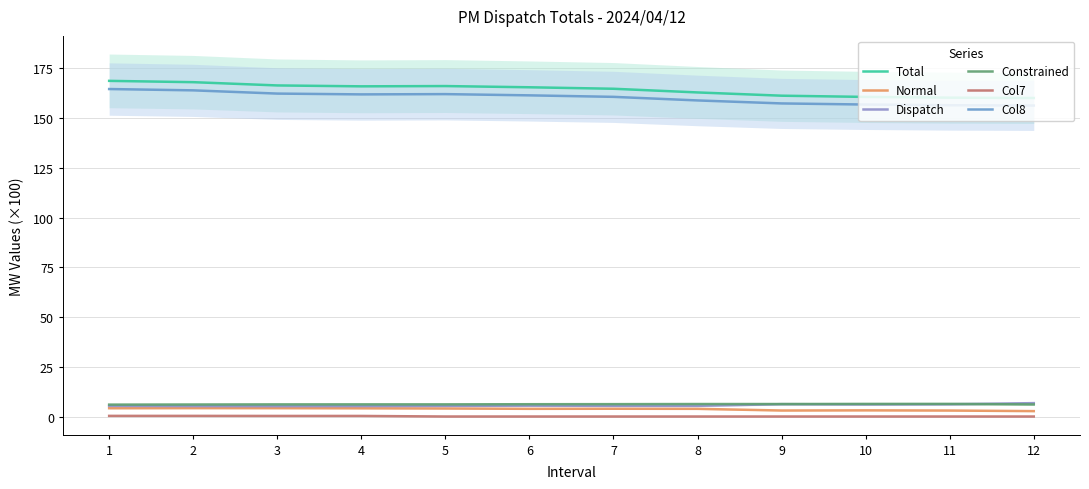

True or false: Col8 and Dispatch intersect in this chart.

False